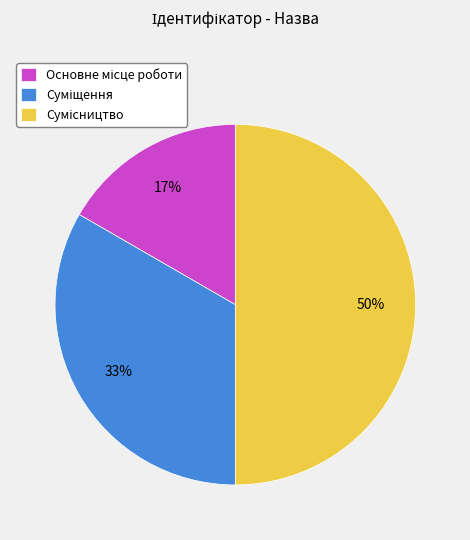

To the nearest percent, what is the average slice percentage?

33%